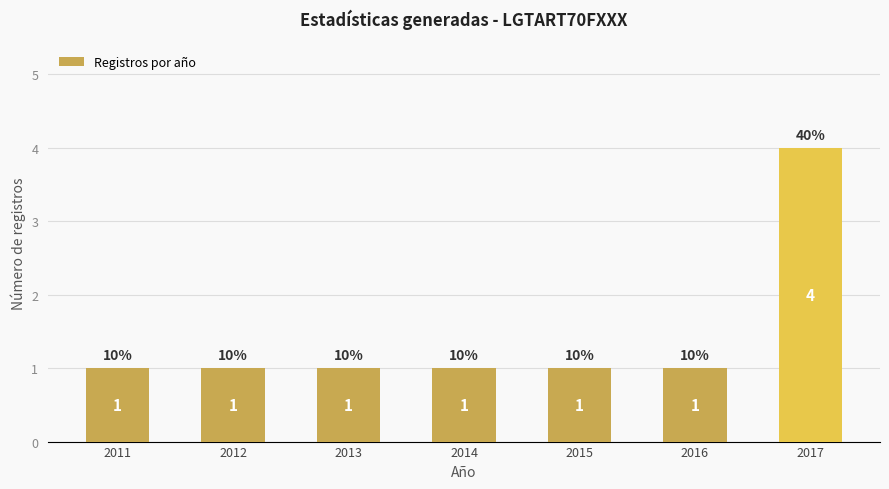

The value at 2015 is 1. True or false?

True